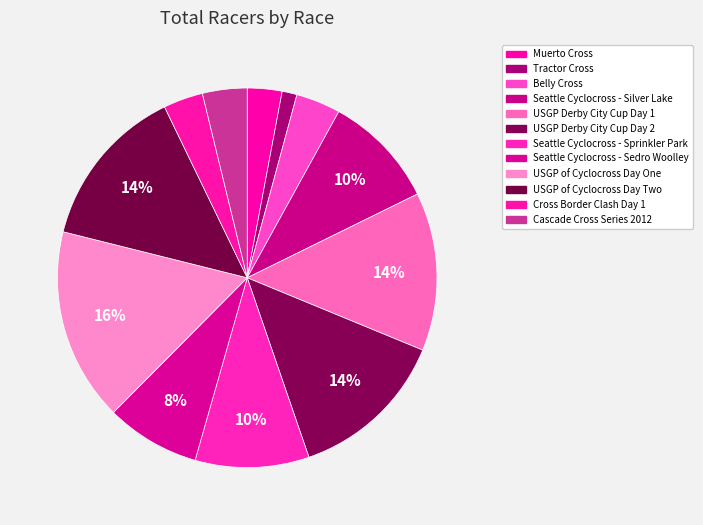

To the nearest percent, what is the combined percentage of Seattle Cyclocross - Sedro Woolley and USGP of Cyclocross Day One?

24%